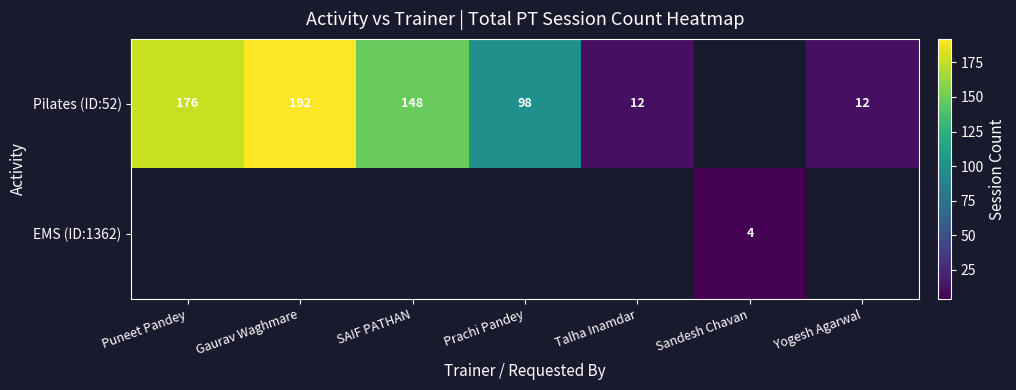

Is the value of EMS (ID:1362) at Sandesh Chavan greater than the value of Pilates (ID:52) at Prachi Pandey?

No